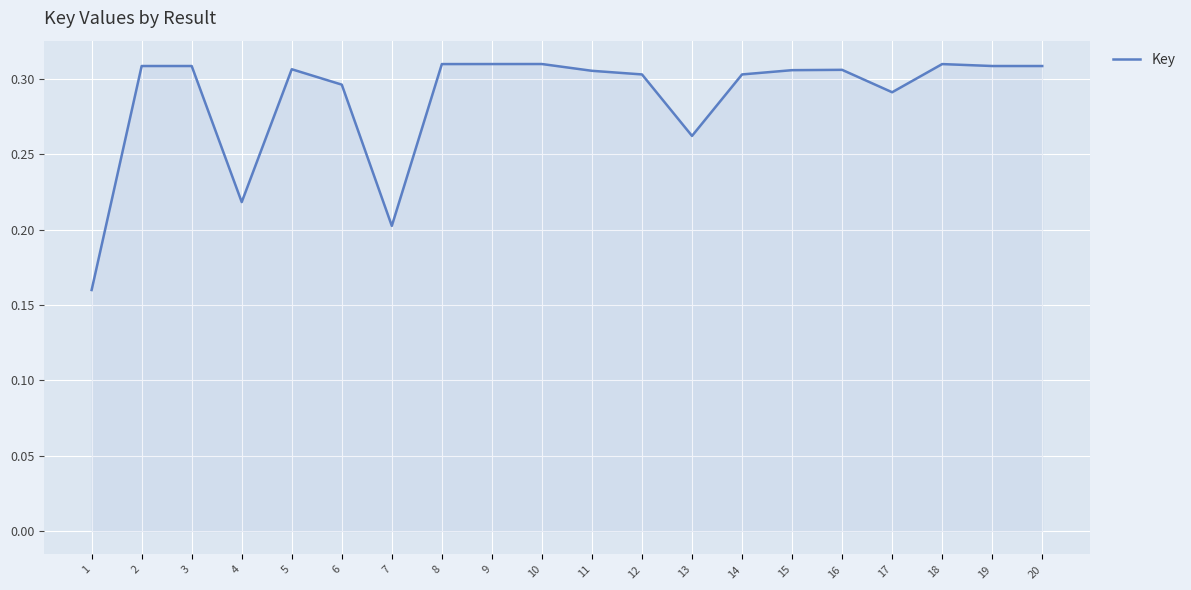

Which category has the lowest value across all series?

1